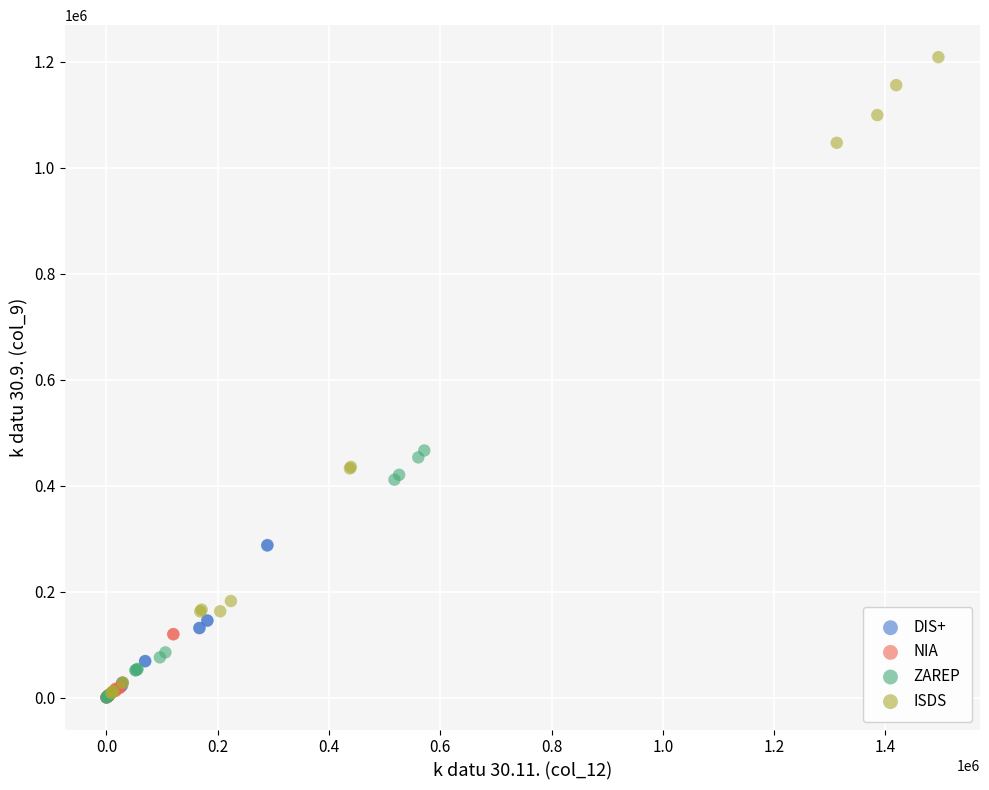

Which series has the widest spread of Y values?

ISDS